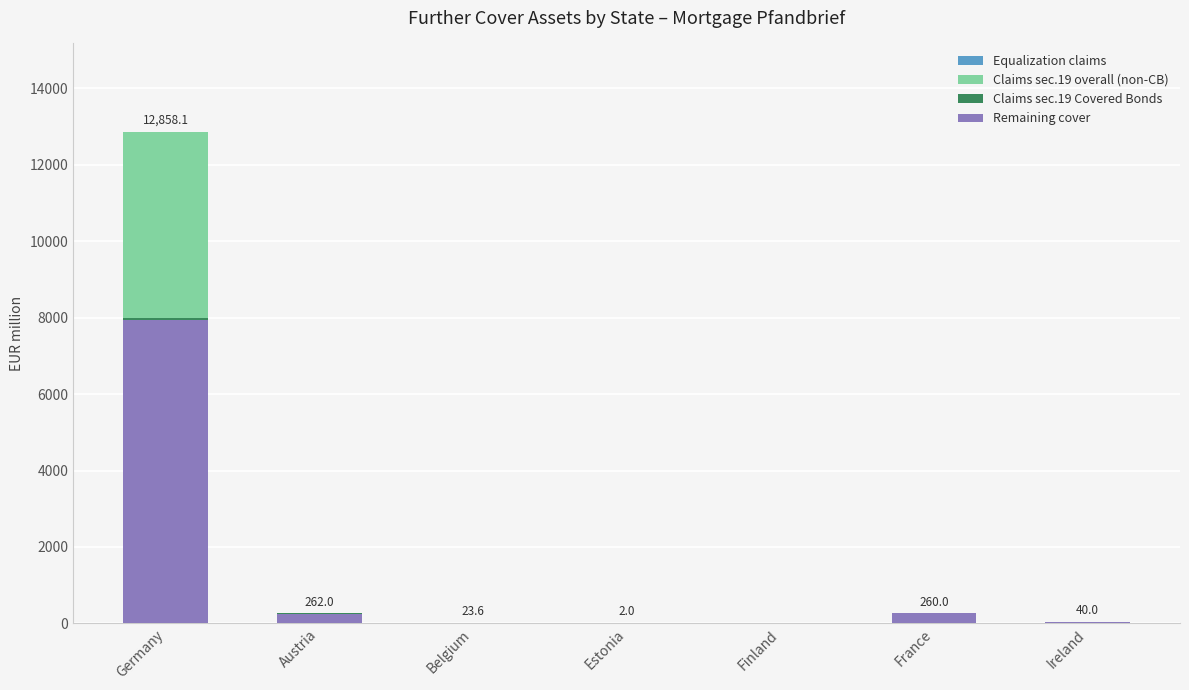

At which category is the sum across all series the highest?

Germany